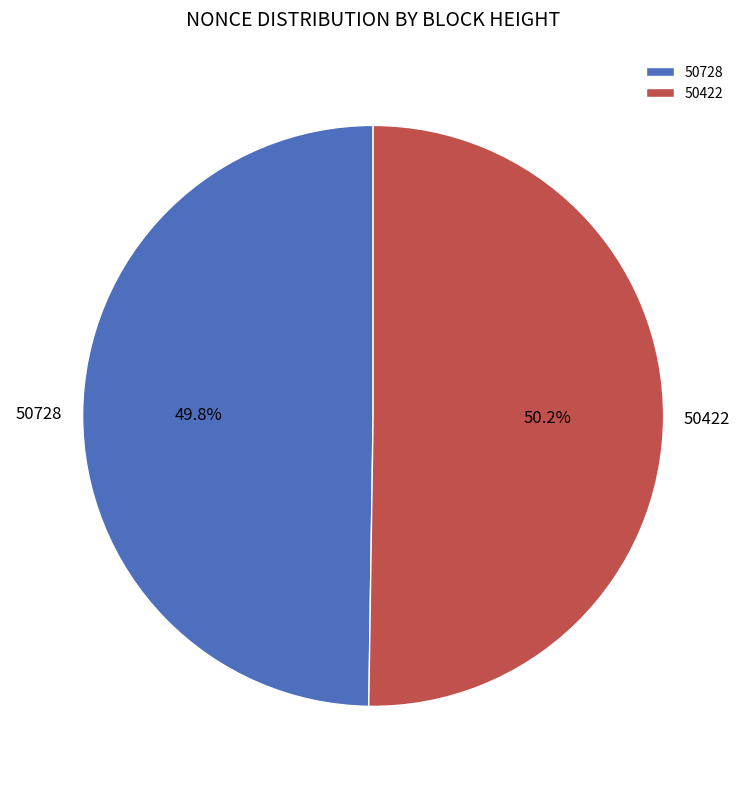

Approximately how many times larger is the value at 50728 compared to 50422?

1.0